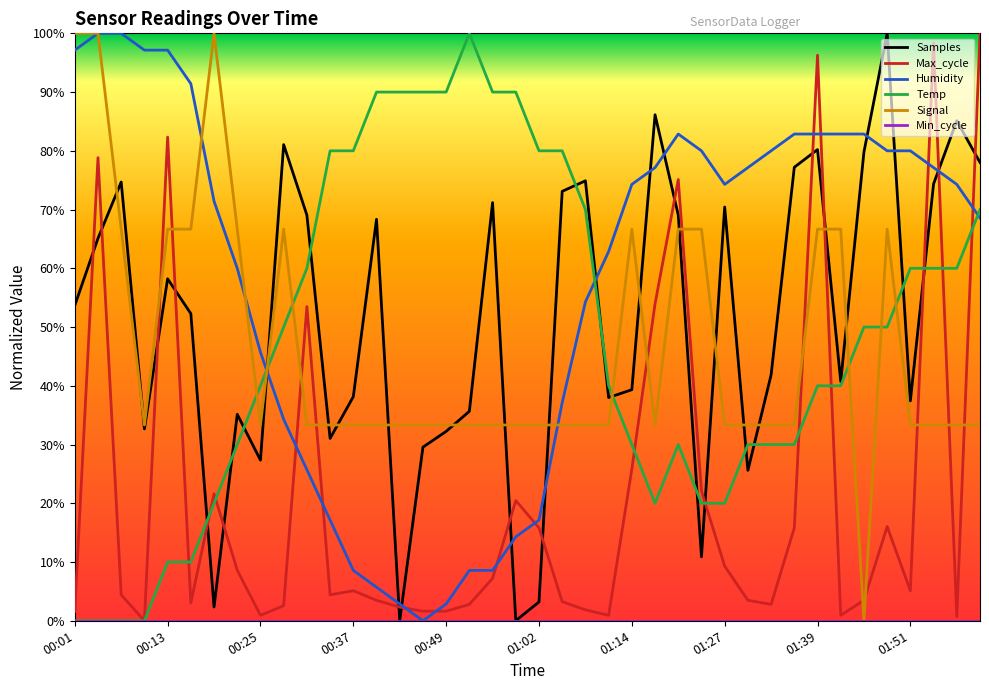

After their last crossing, which series has the higher values: Humidity or Samples?

Samples